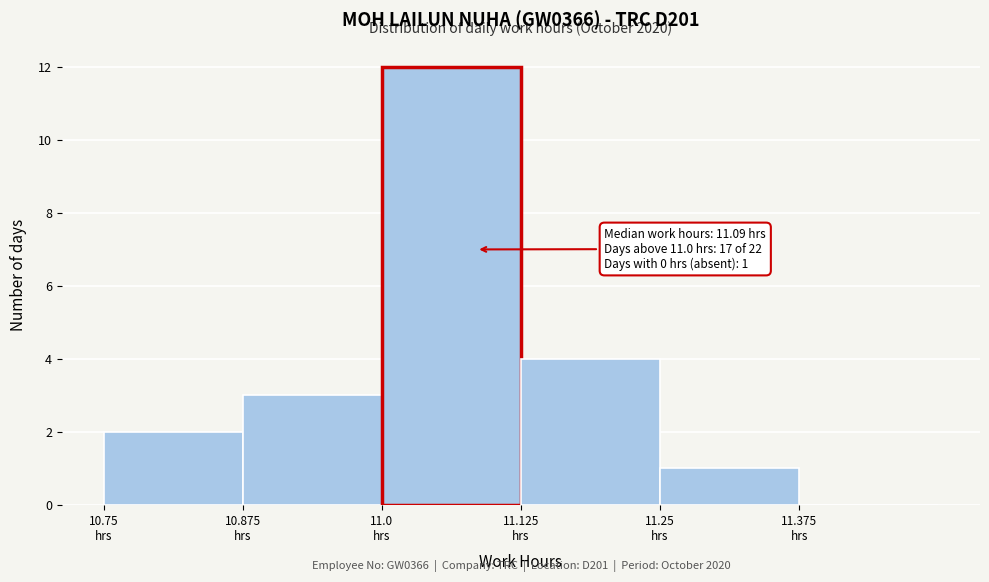

Which range on the x-axis has the tallest bar?

11.000 to 11.125